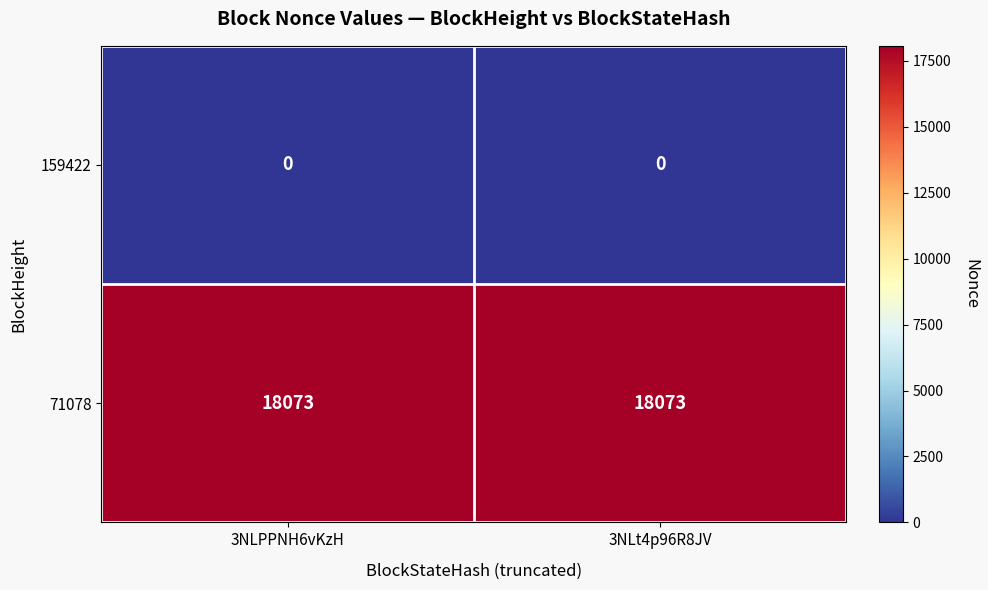

List the series in order of their overall mean, highest first.

71078, 159422